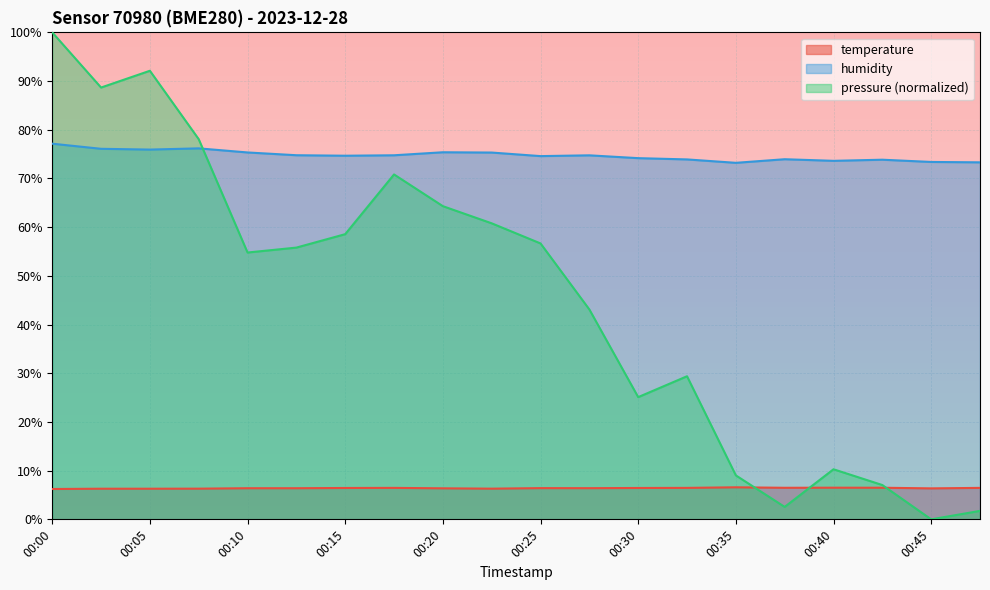

Reading left to right, what are all the values shown in this chart?

temperature: 6.2	6.3	6.3	6.3	6.4	6.4	6.4	6.5	6.4	6.3	6.4	6.4	6.4	6.5	6.6	6.5	6.5	6.5	6.4	6.5
humidity: 77.1	76.1	75.9	76.2	75.3	74.8	74.7	74.8	75.4	75.3	74.6	74.8	74.2	73.9	73.2	74.0	73.6	73.8	73.4	73.3
pressure: 100.0	88.7	92.1	78.1	54.8	55.8	58.6	70.8	64.3	60.8	56.7	43.1	25.1	29.4	9.0	2.6	10.3	7.0	0.0	1.7